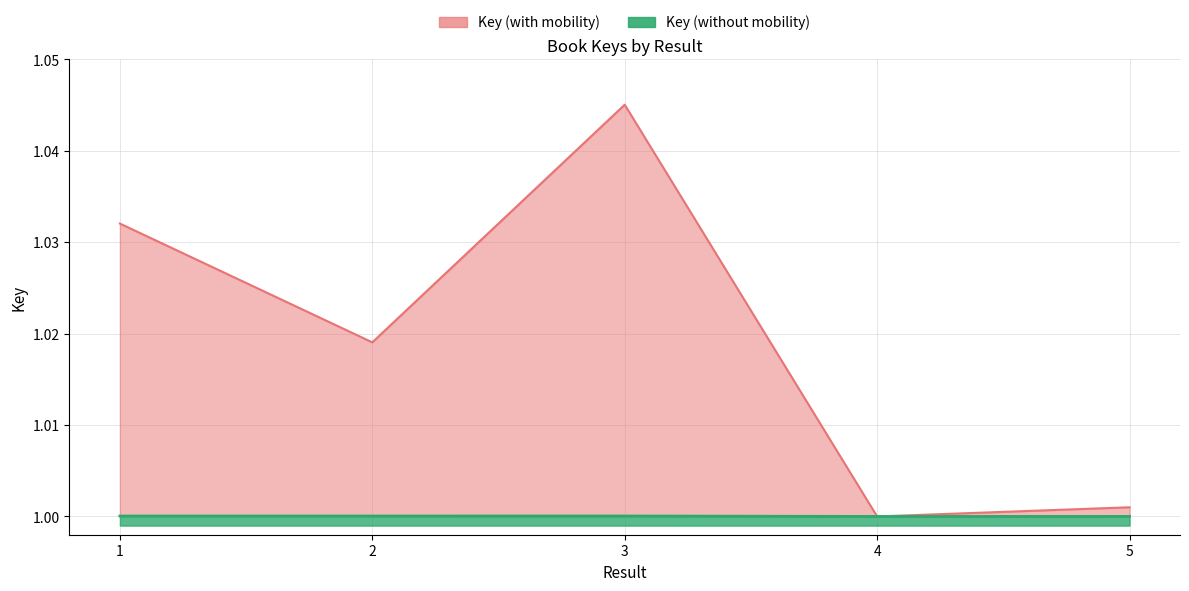

Read the value at 1.

1.0